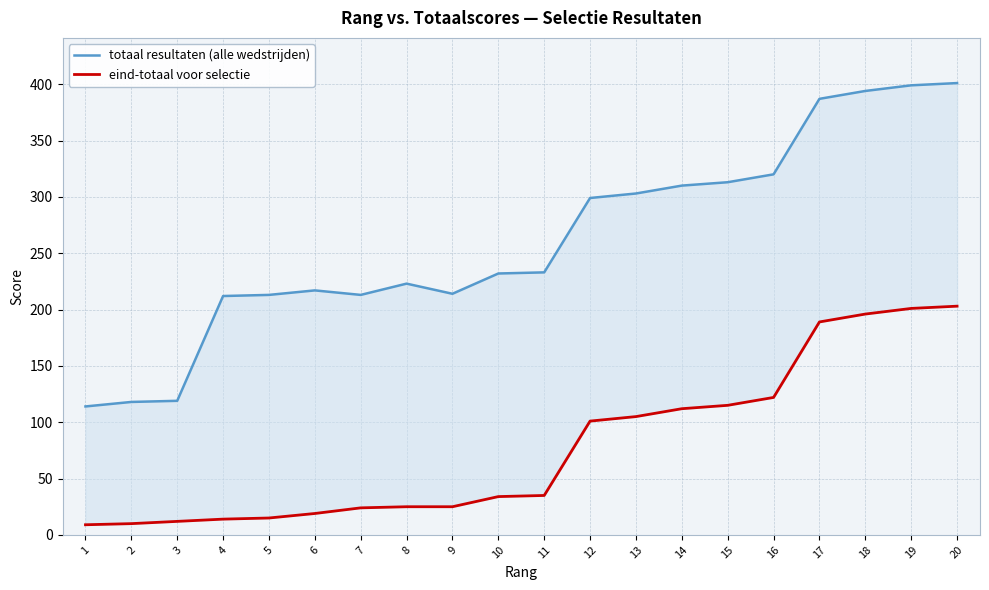

Where is totaal resultaten (alle wedstrijden) nearest to the value 257?

11